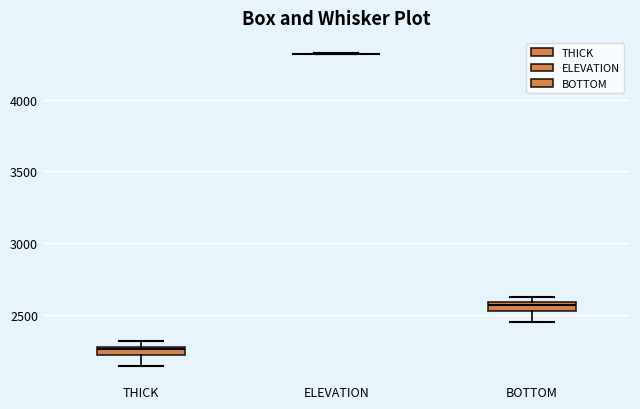

Where is the upper edge of the box for THICK on the y-axis? The values are not printed on the chart, so give them approximately, as read against the axis.

2300